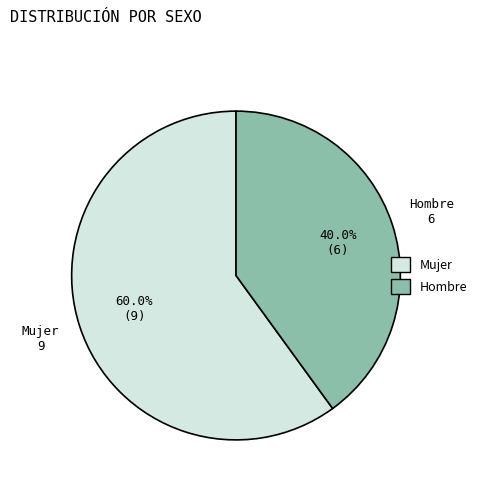

Combined, what portion of the pie is Mujer and Hombre?

100.0%